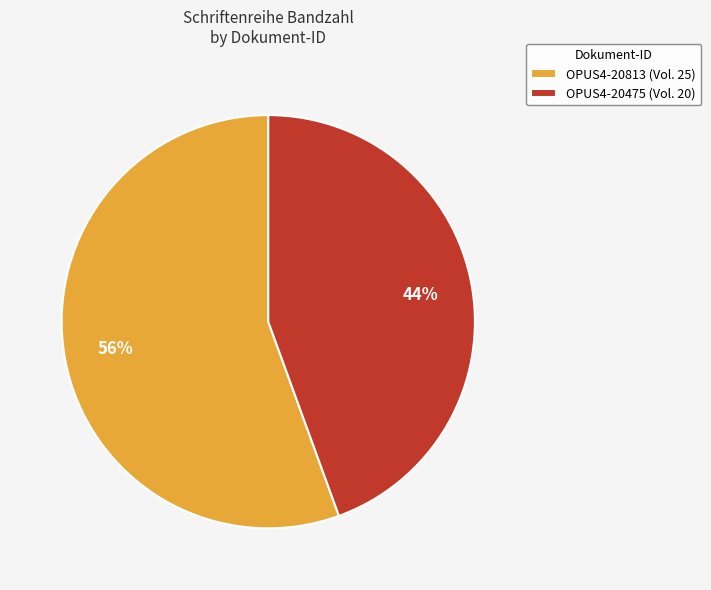

How many segments does this pie chart have?

2